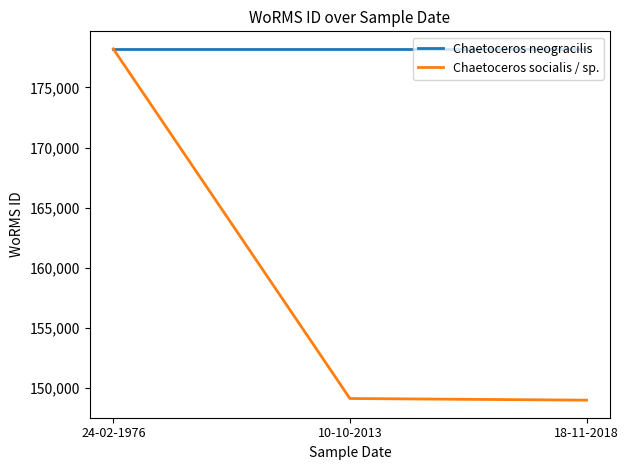

What is the total value across all series at 18-11-2018?

327192